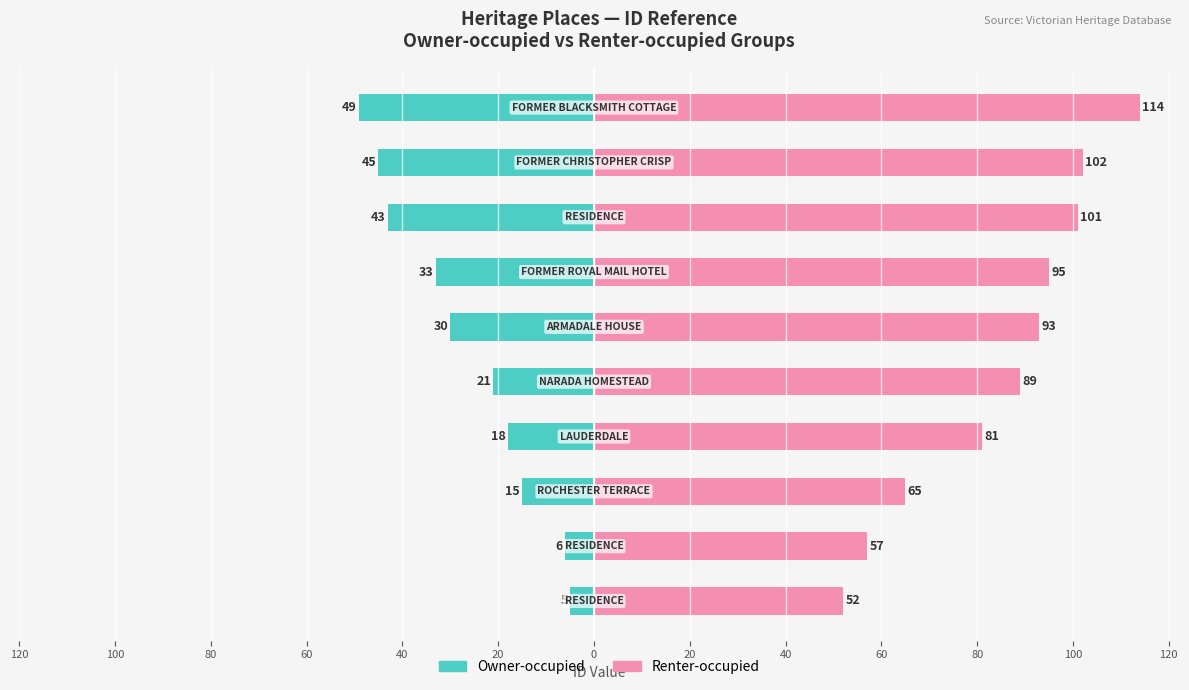

Is the value of Owner-occupied at 40 greater than the value of Renter-occupied at 60?

No